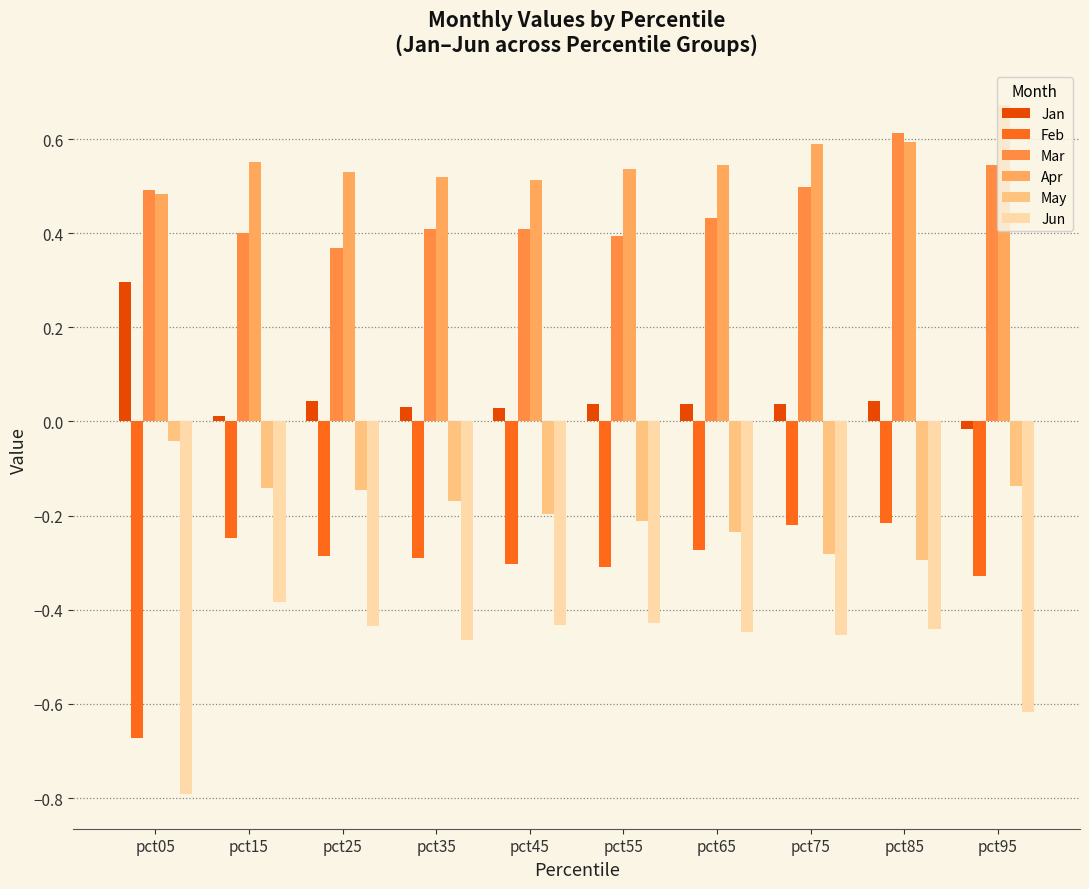

List the labels in order of May value, largest first.

pct05, pct95, pct15, pct25, pct35, pct45, pct55, pct65, pct75, pct85